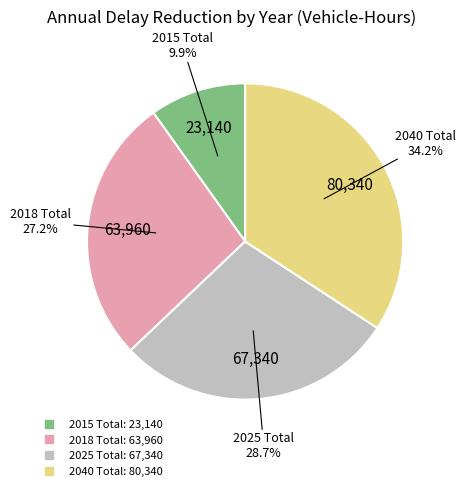

Which category has the smallest portion of the pie?

2015 Total